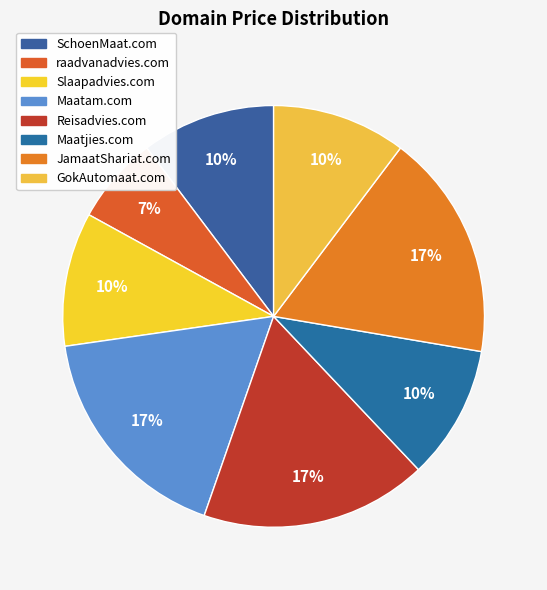

To the nearest percent, what portion does raadvanadvies.com represent?

7%